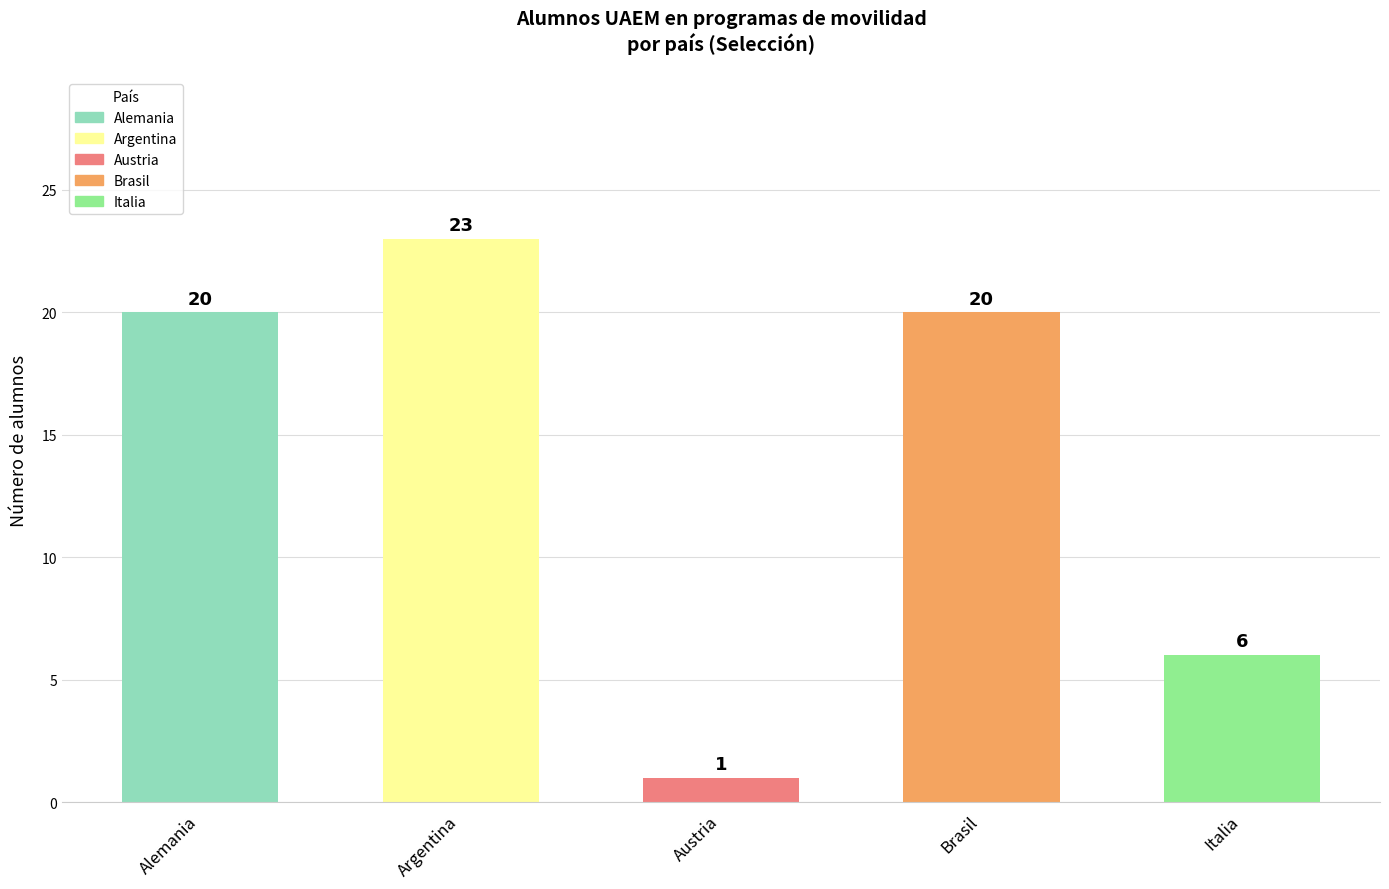

How many values are between 6 and 20?

3